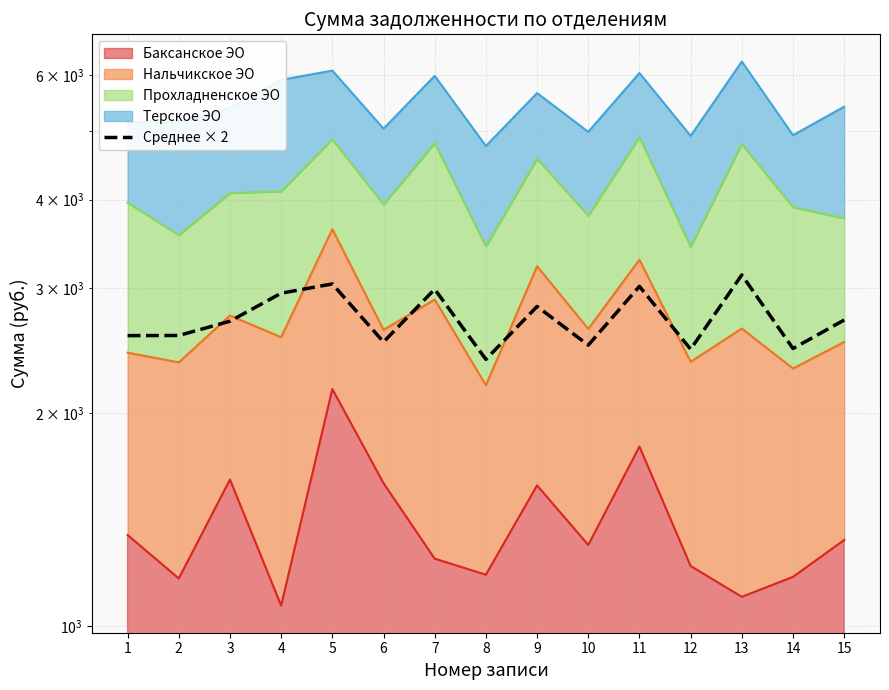

How many values exceed 2694?

8